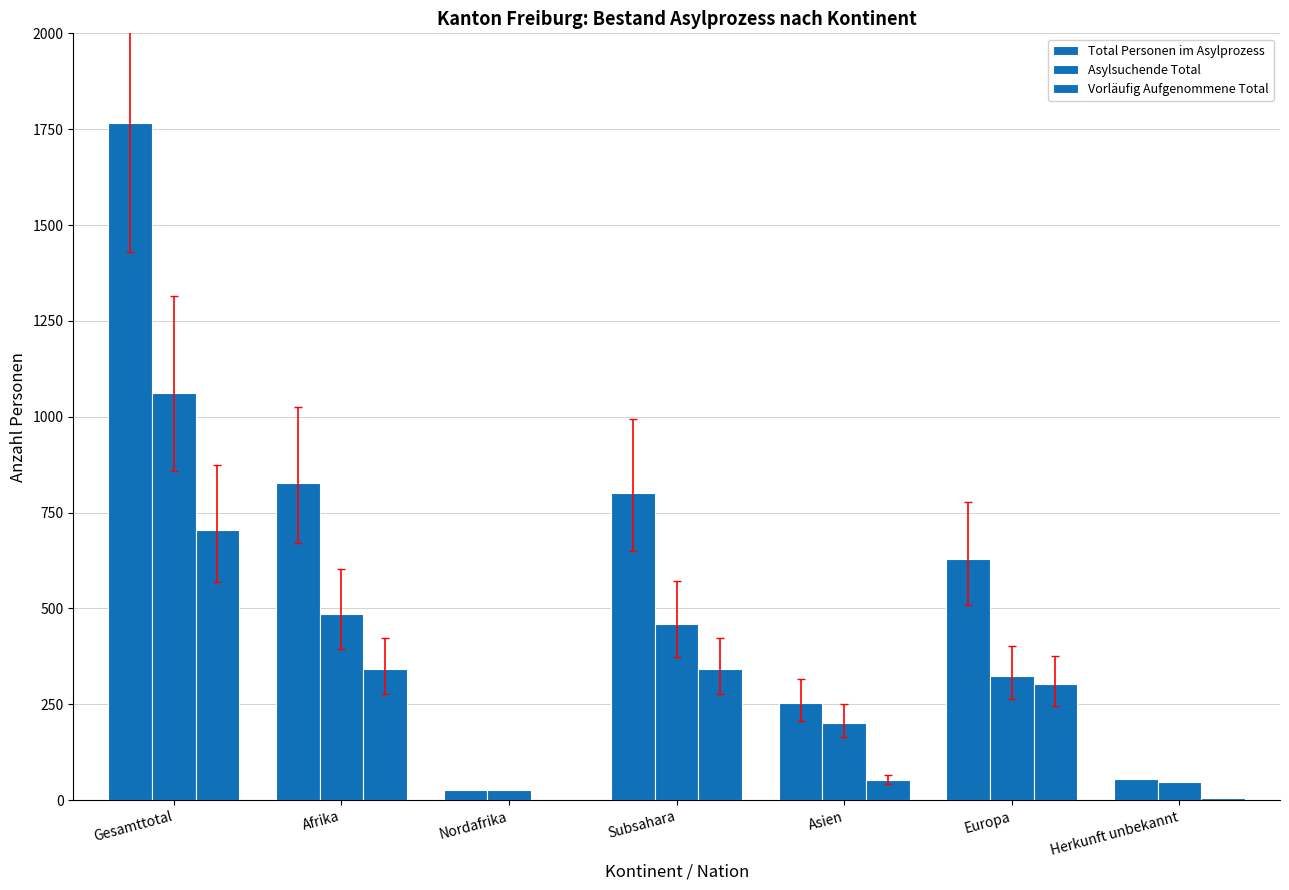

Count the number of categories in the chart.

7